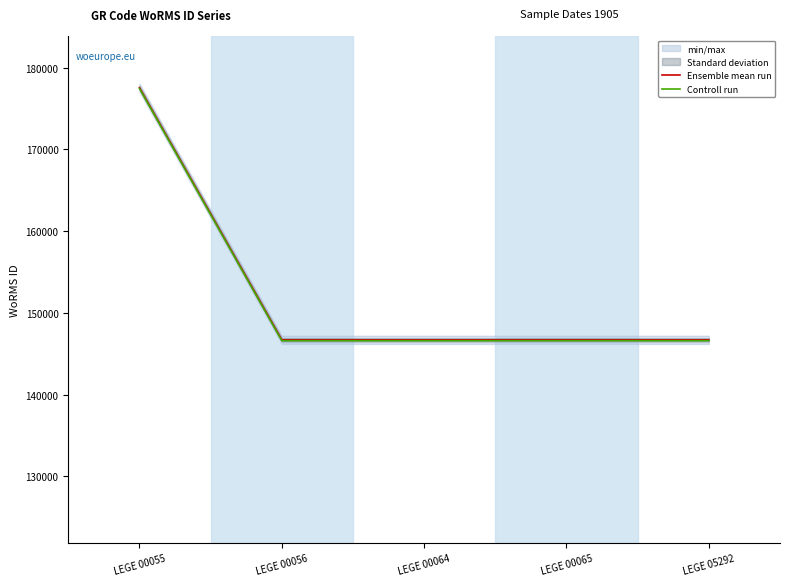

Reading left to right, extract all data points from this chart.

Ensemble mean run: 177539	146690	146690	146690	146690
Controll run: 177439	146590	146590	146590	146590